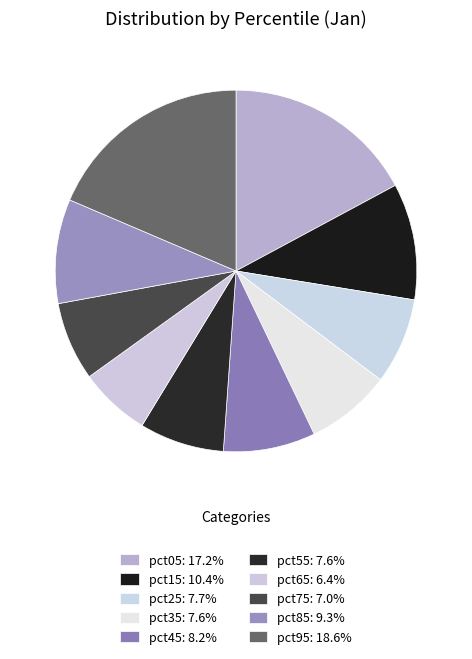

Count the number of slices in the pie.

10